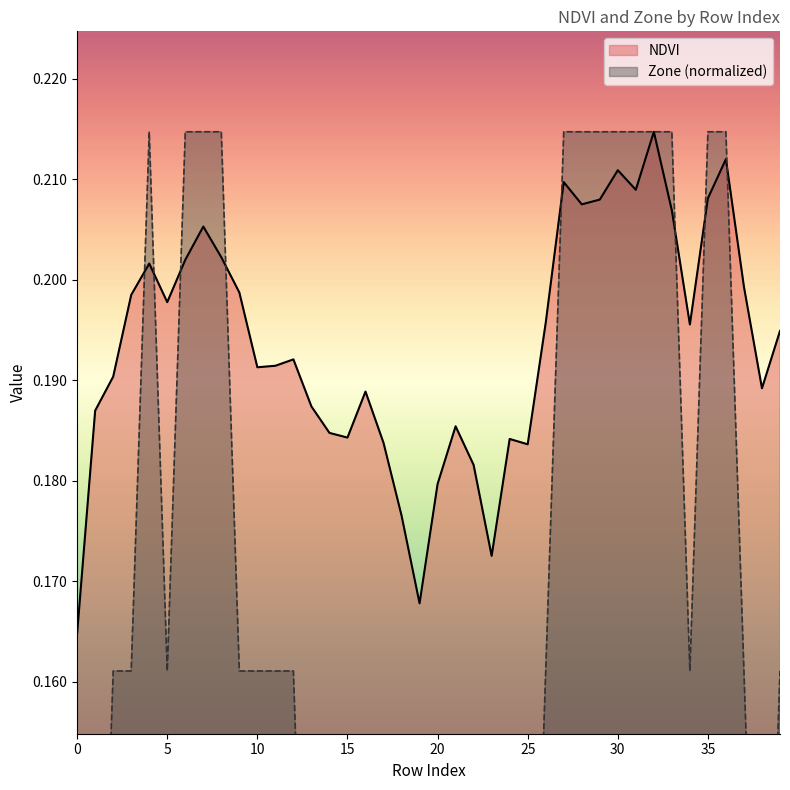

Reading left to right, list all the values displayed in this chart.

NDVI: 0=0.2	1=0.2	2=0.2	3=0.2	4=0.2	5=0.2	6=0.2	7=0.2	8=0.2	9=0.2	10=0.2	11=0.2	12=0.2	13=0.2	14=0.2	15=0.2	16=0.2	17=0.2	18=0.2	19=0.2	20=0.2	21=0.2	22=0.2	23=0.2	24=0.2	25=0.2	26=0.2	27=0.2	28=0.2	29=0.2	30=0.2	31=0.2	32=0.2	33=0.2	34=0.2	35=0.2	36=0.2	37=0.2	38=0.2	39=0.2
Zone: 0=0.0	1=0.1	2=0.2	3=0.2	4=0.2	5=0.2	6=0.2	7=0.2	8=0.2	9=0.2	10=0.2	11=0.2	12=0.2	13=0.1	14=0.1	15=0.1	16=0.1	17=0.1	18=0.1	19=0.1	20=0.1	21=0.1	22=0.1	23=0.1	24=0.1	25=0.1	26=0.2	27=0.2	28=0.2	29=0.2	30=0.2	31=0.2	32=0.2	33=0.2	34=0.2	35=0.2	36=0.2	37=0.2	38=0.1	39=0.2